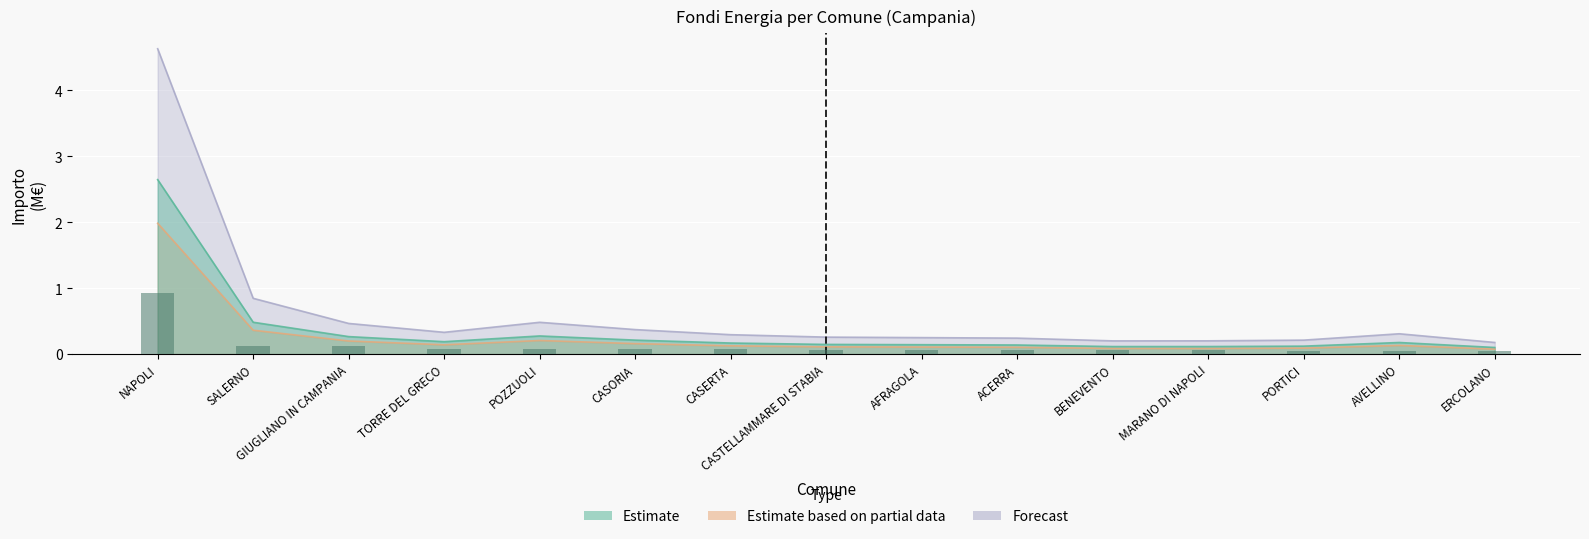

Where is Fondo Energia 3a (Forecast) nearest to the value 2?

SALERNO